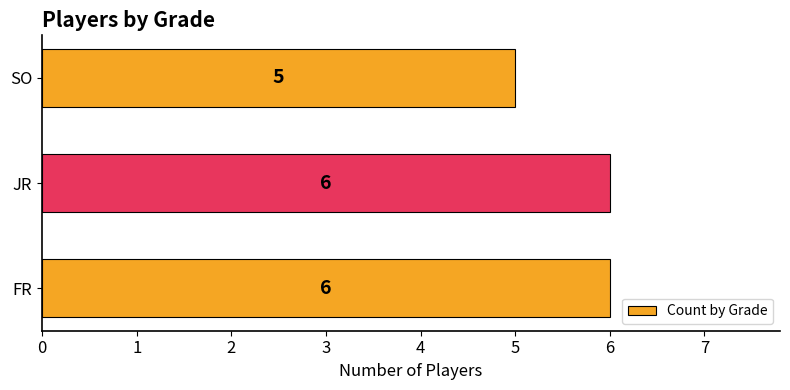

How many bars are there in total?

3